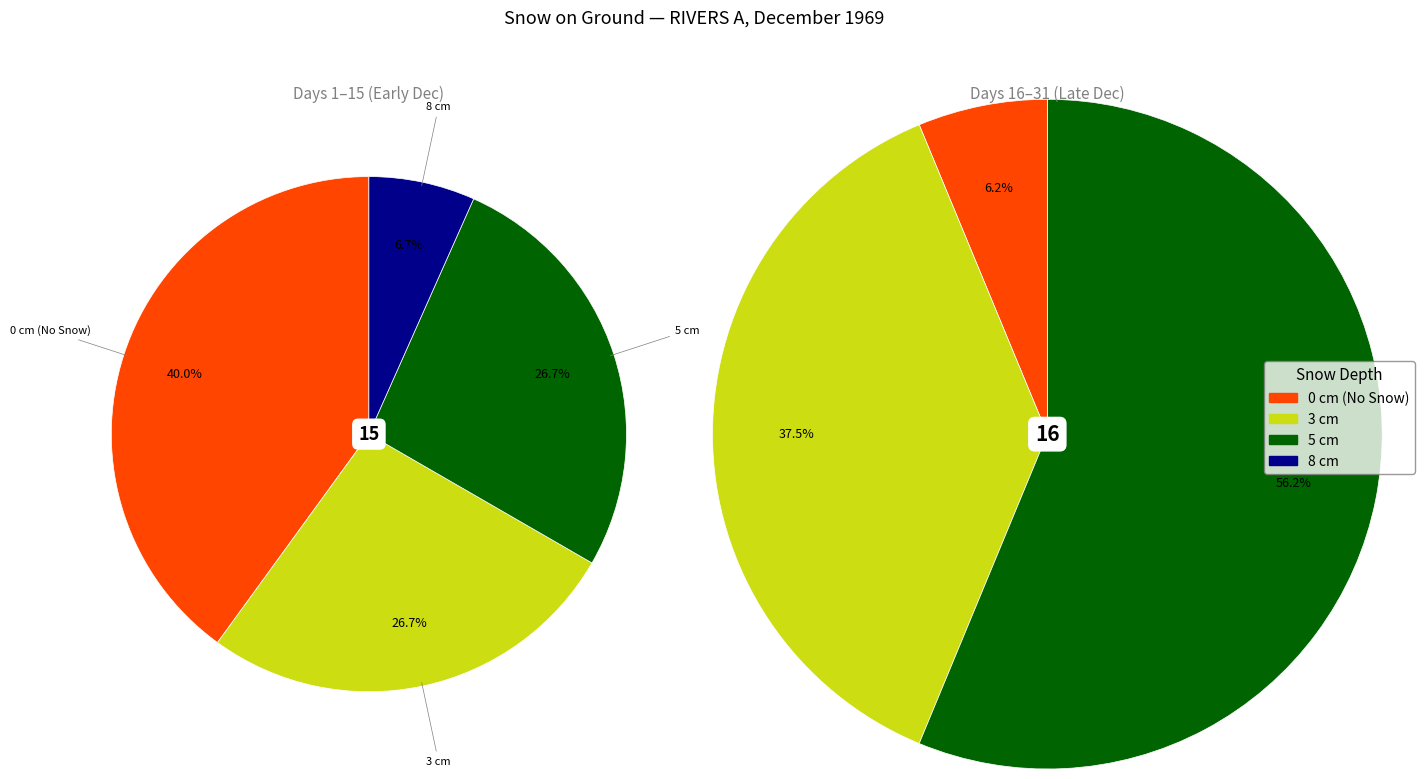

Is 28 the majority of the pie?

No